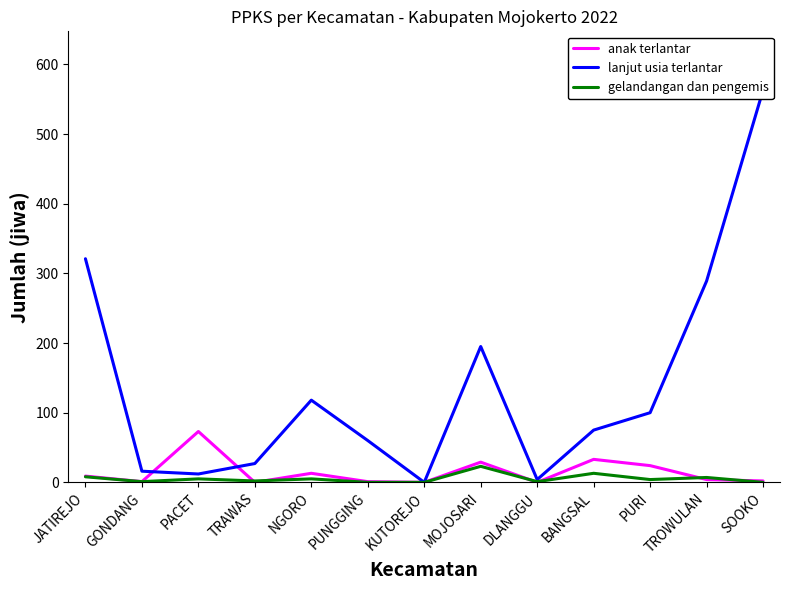

Between PACET and NGORO, which is larger?

PACET